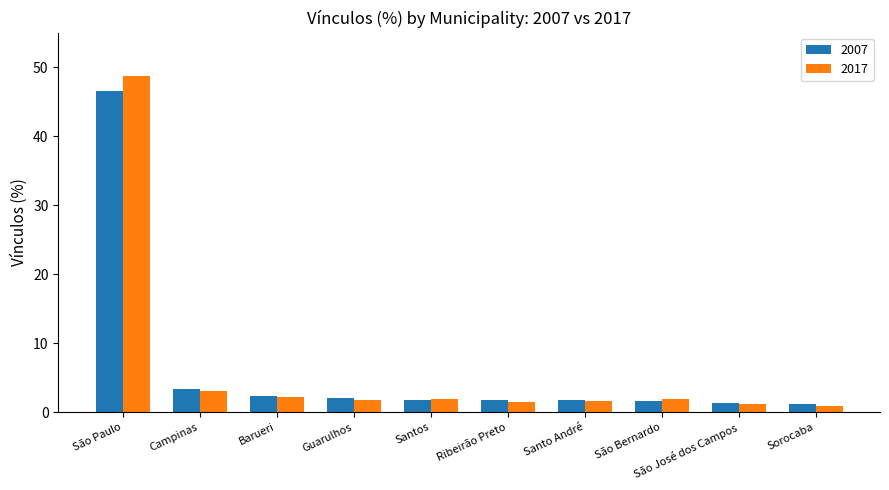

True or false: 2017 has a value of 1.9 at Santos.

True